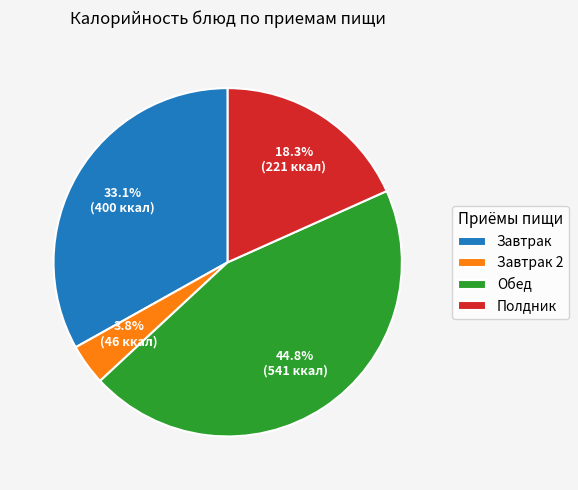

Rank the categories by value from highest to lowest.

Обед, Завтрак, Полдник, Завтрак 2